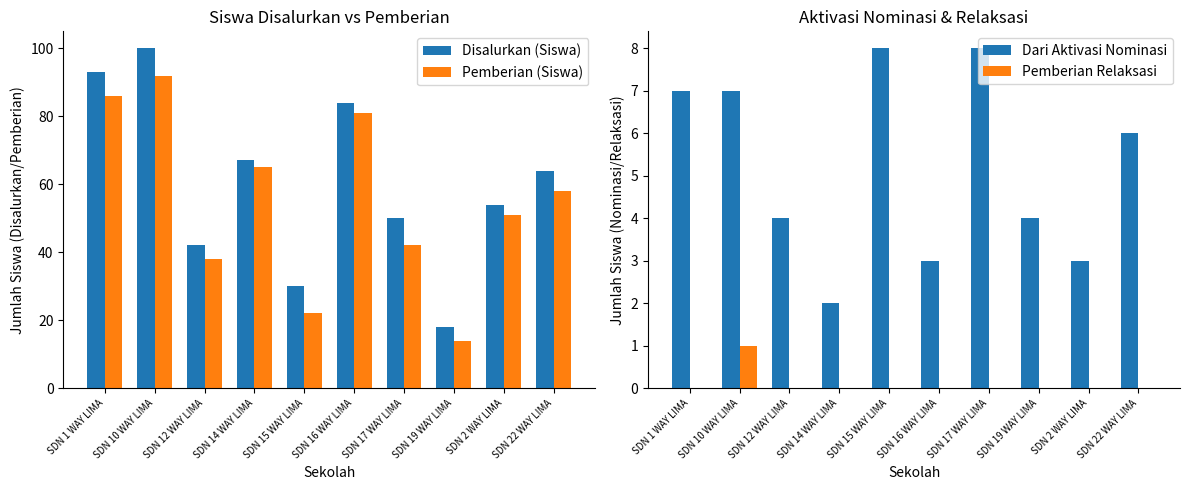

Which label corresponds to the largest value in the chart?

SDN 10 WAY LIMA